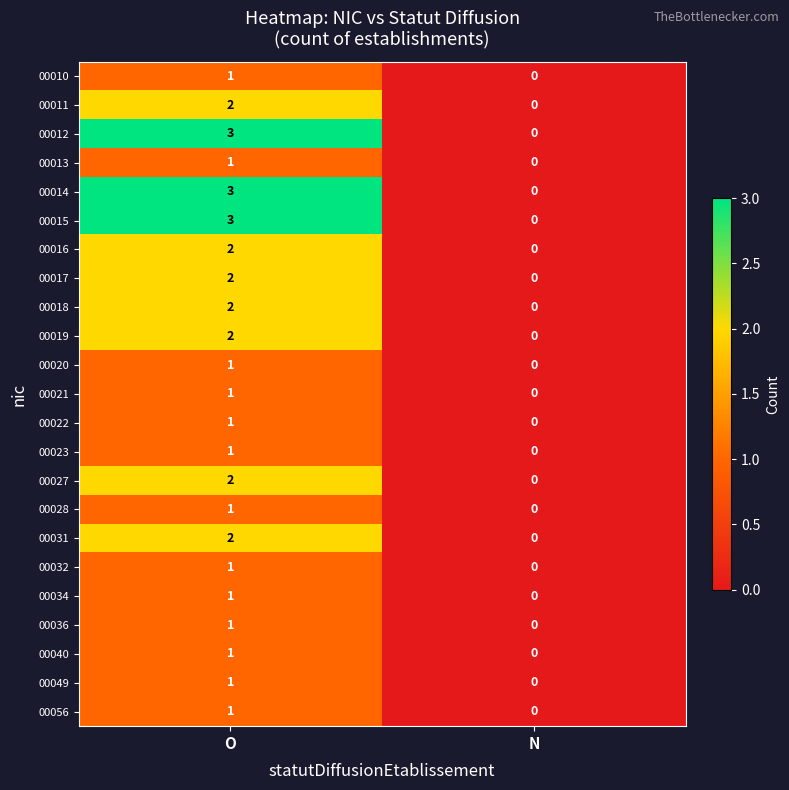

Rank the categories by 00022 value from lowest to highest.

N, O